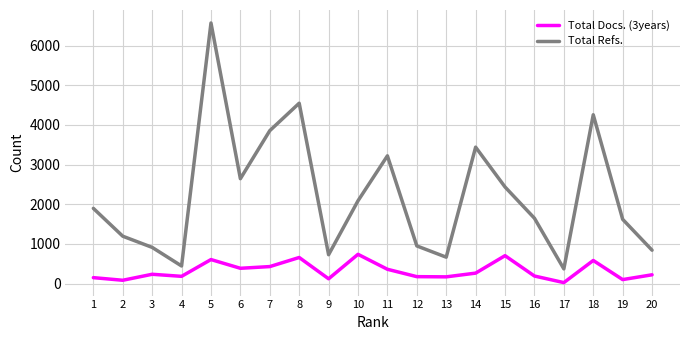

What is the spread (max minus min) of values at 9?

607